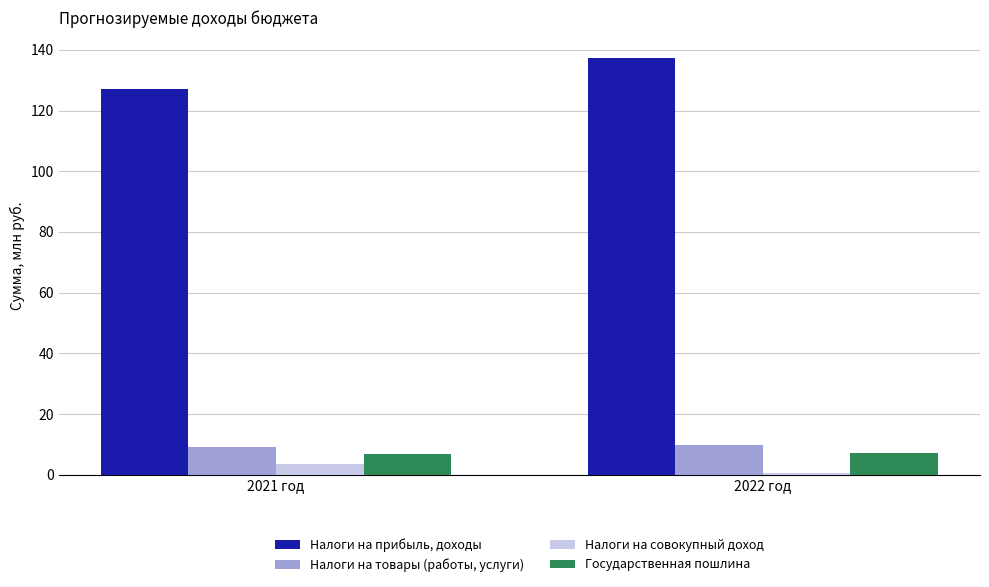

How many values in the Налоги на совокупный доход series are below 3?

1